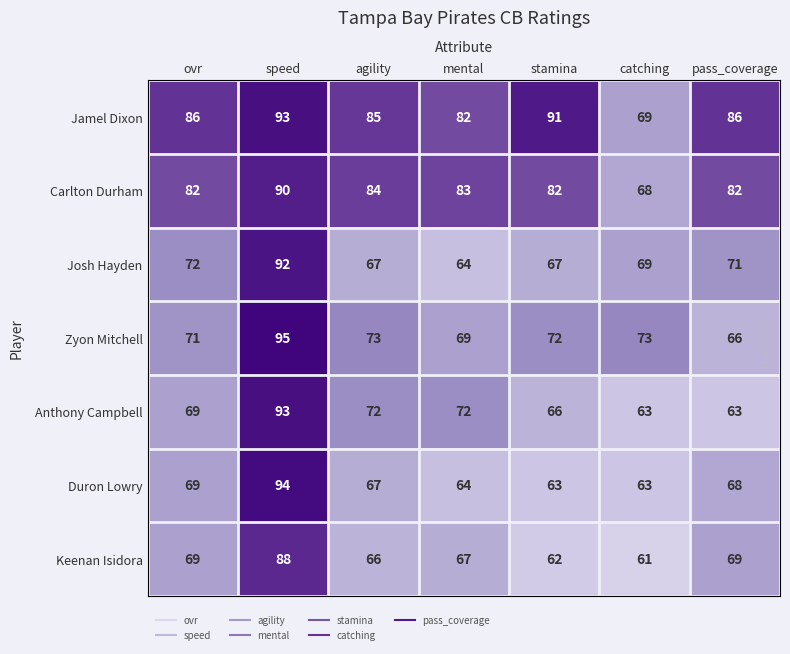

What is the minimum value shown in the chart?

61